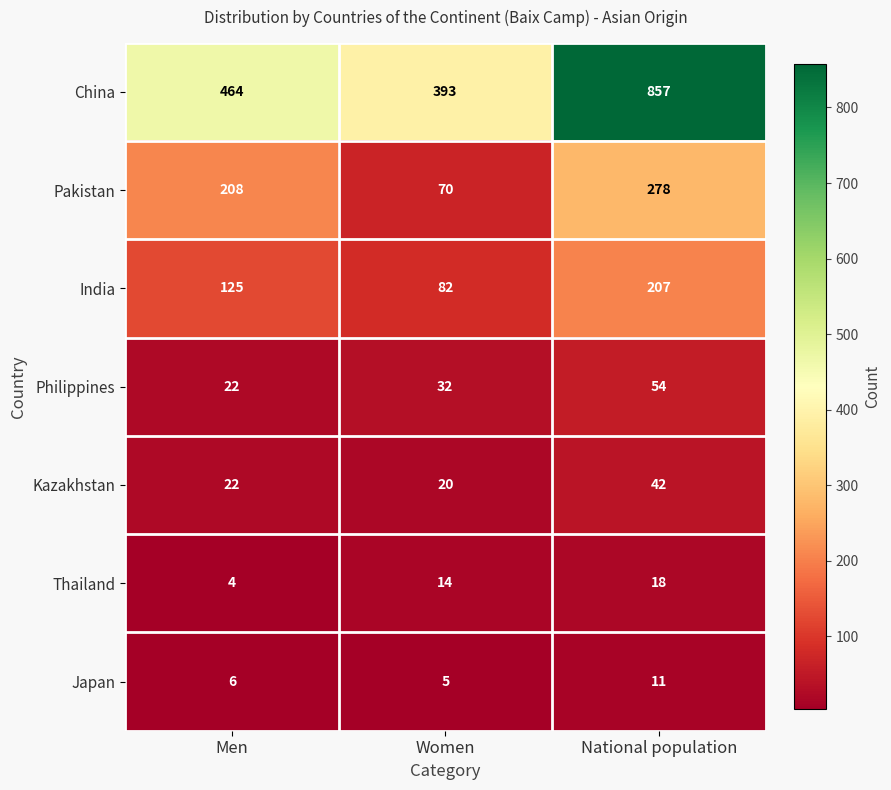

Reading left to right, list all the values displayed in this chart.

China: Men=464	Women=393	National population=857
Pakistan: Men=208	Women=70	National population=278
India: Men=125	Women=82	National population=207
Philippines: Men=22	Women=32	National population=54
Kazakhstan: Men=22	Women=20	National population=42
Thailand: Men=4	Women=14	National population=18
Japan: Men=6	Women=5	National population=11